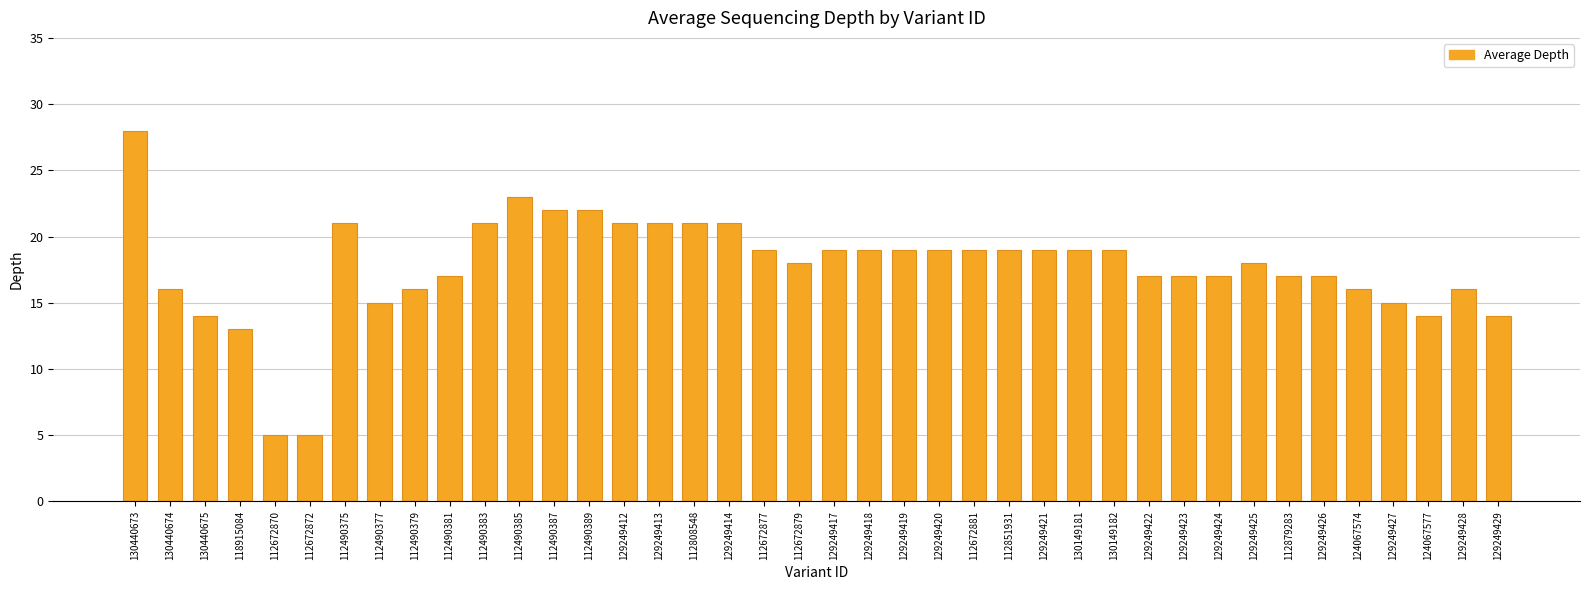

At which category does the chart reach its peak across all series?

130440673